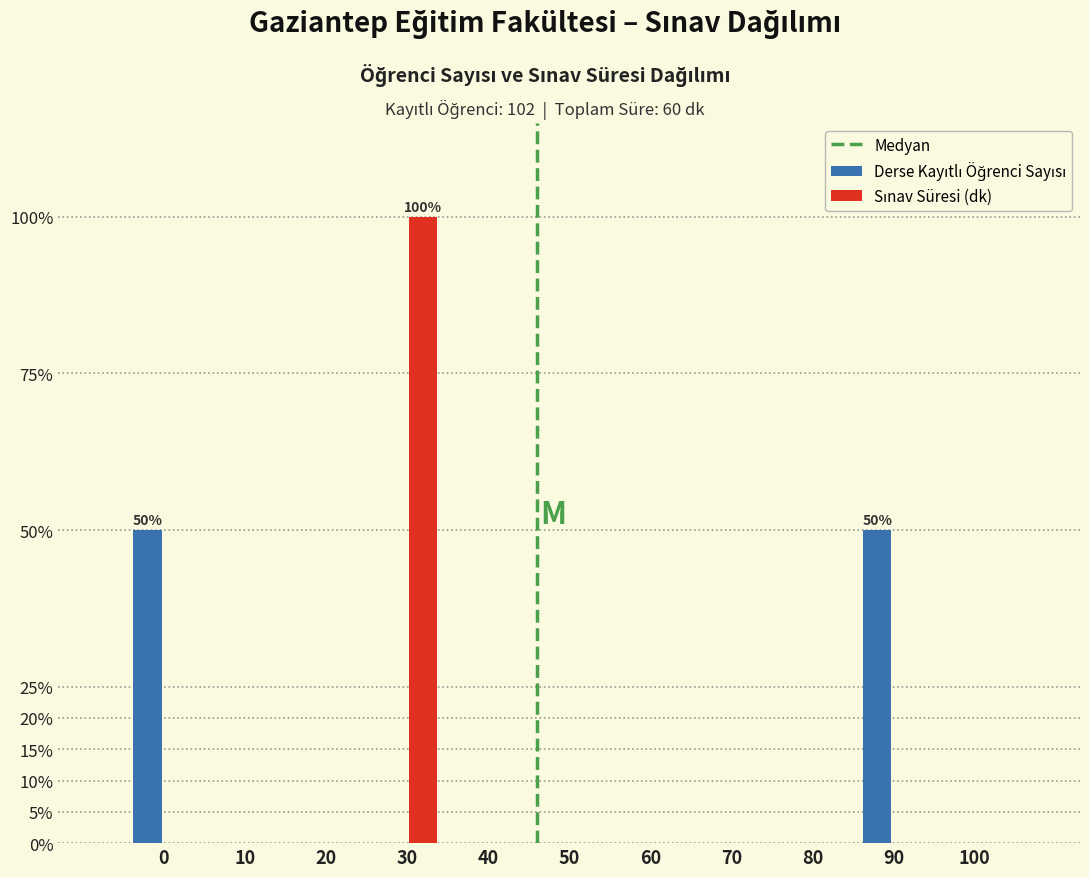

At which category is the sum across all series the highest?

30